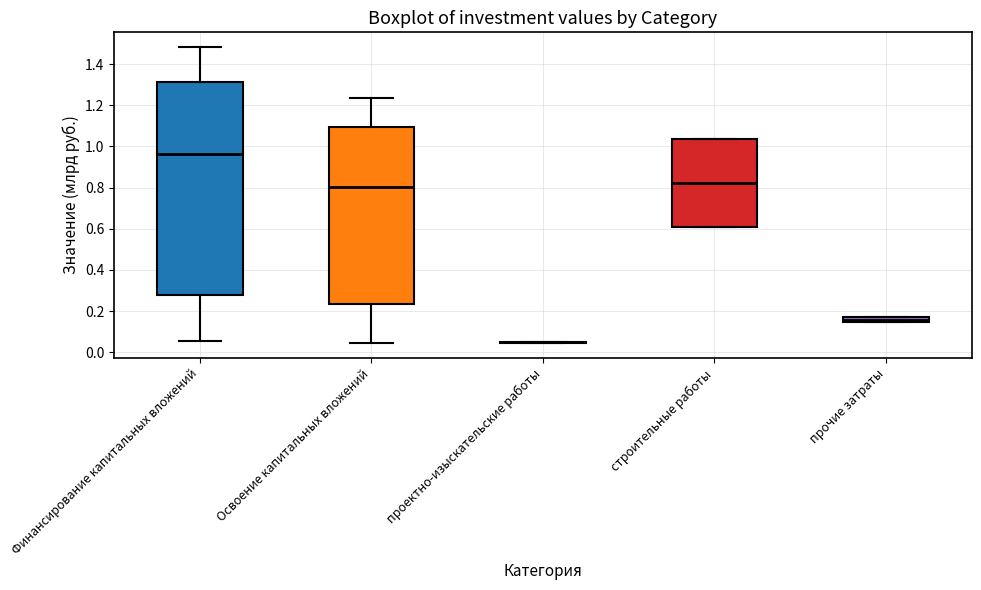

Comparing the boxes themselves (not the whiskers), which one is the tallest?

Финансирование капитальных вложений